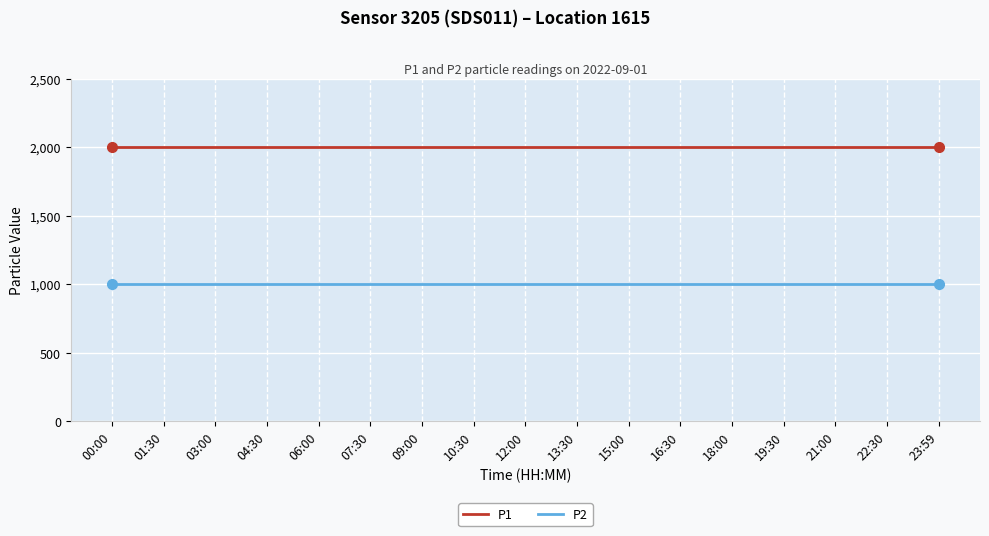

True or false: P1 and P2 intersect in this chart.

False